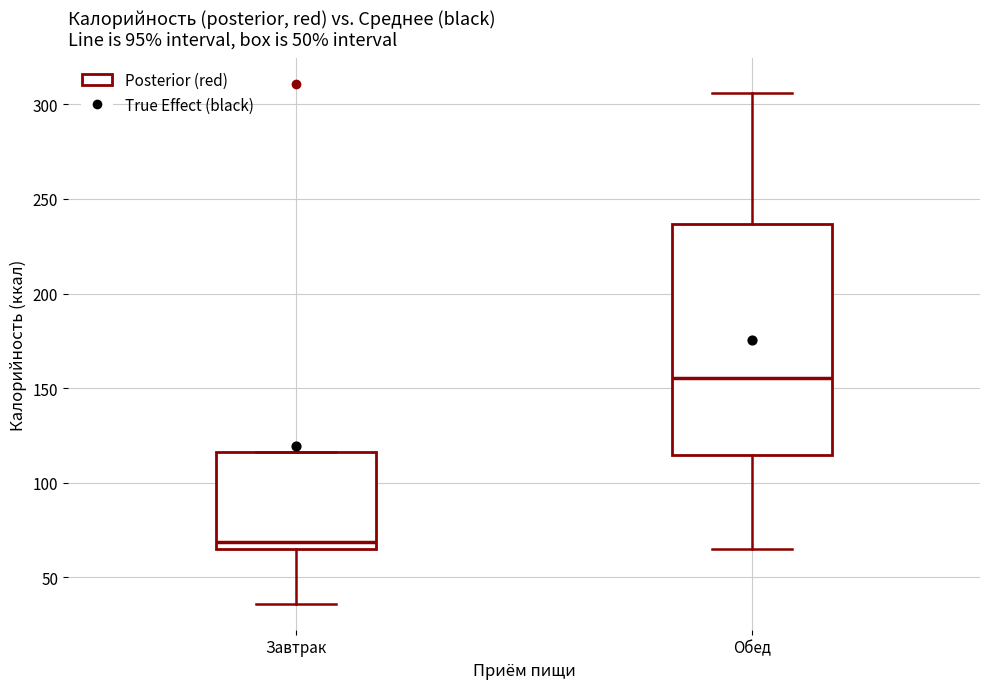

Comparing the boxes themselves (not the whiskers), which one is the tallest?

Обед